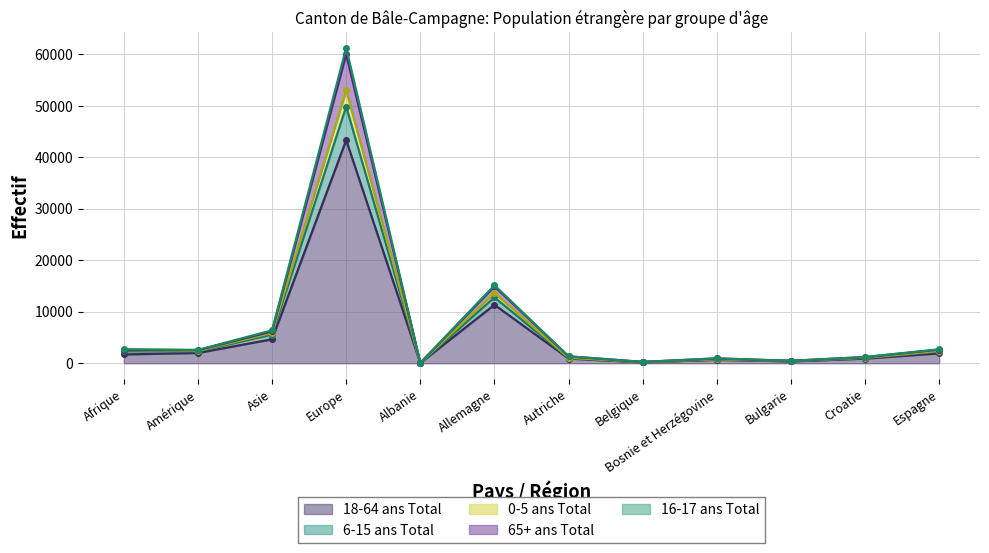

At which label does 6-15 ans Total first exceed 2384?

Afrique